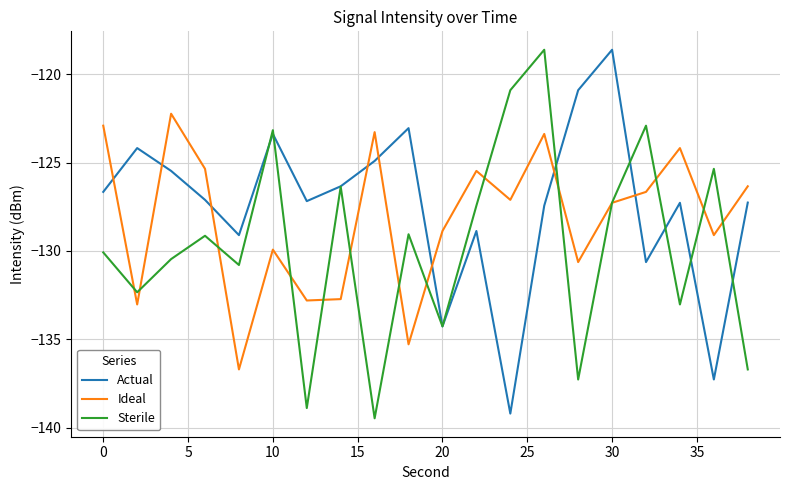

Does the chart have visible grid lines?

Yes